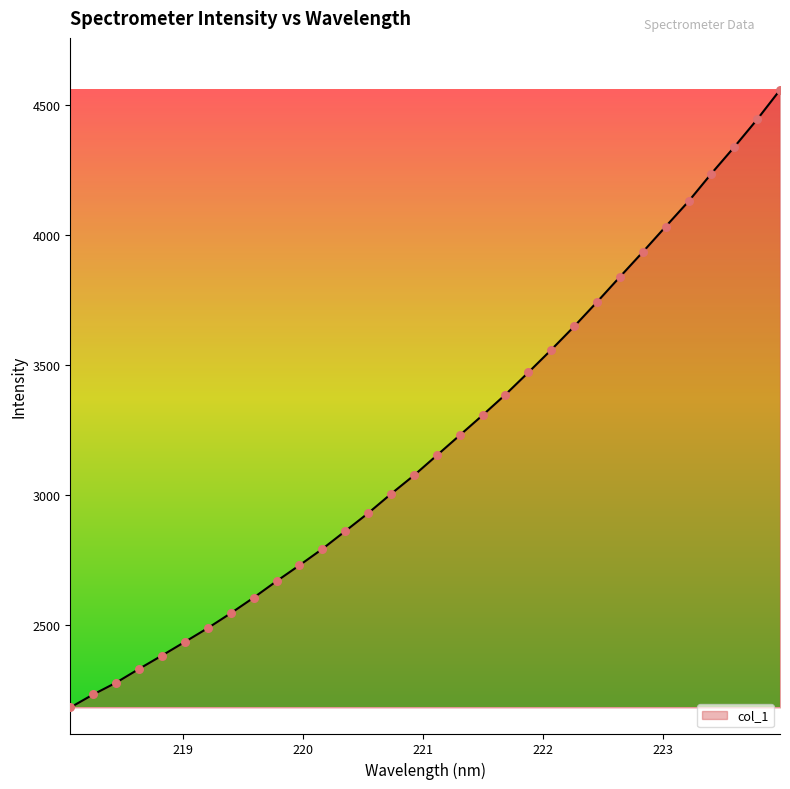

What is the minimum value shown in the chart?

2184.8